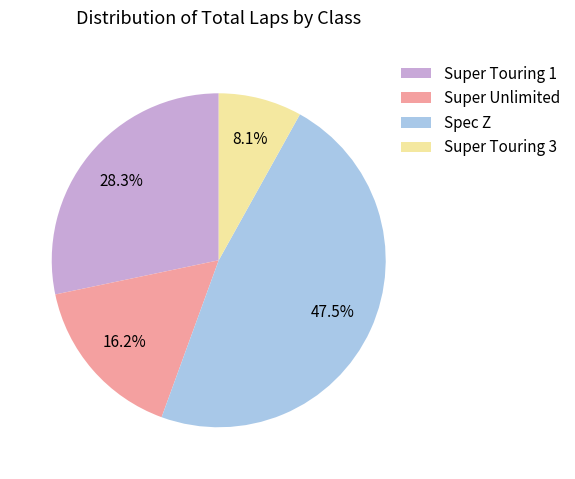

To the nearest percent, what is the combined percentage of Super Unlimited and Spec Z?

64%